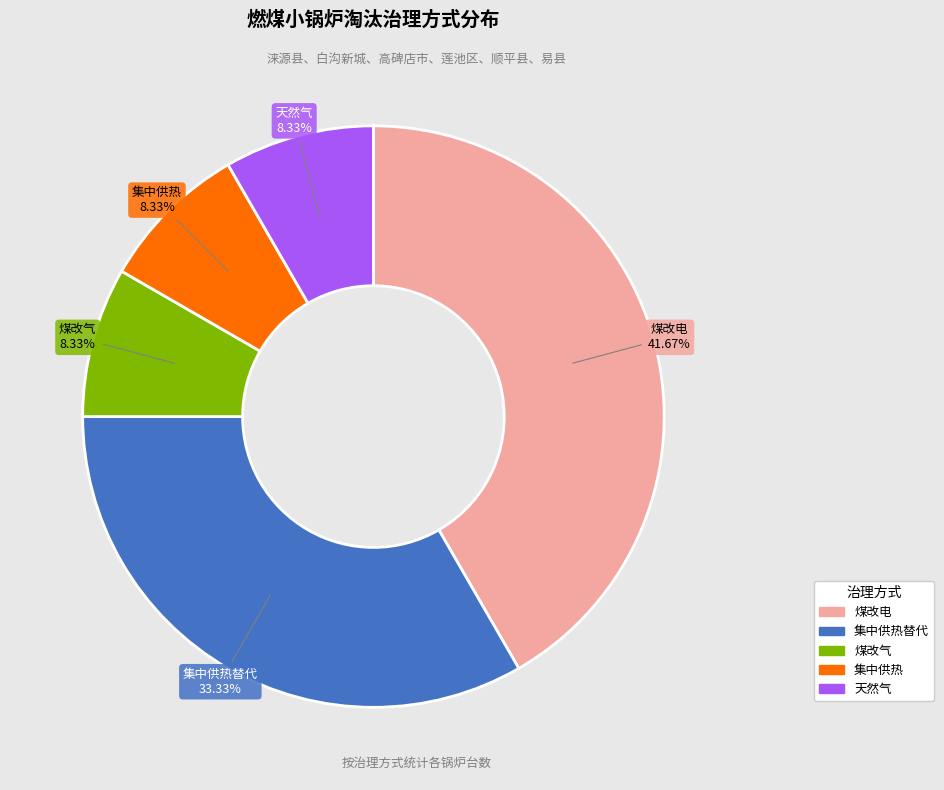

Is there a majority slice in this chart?

No